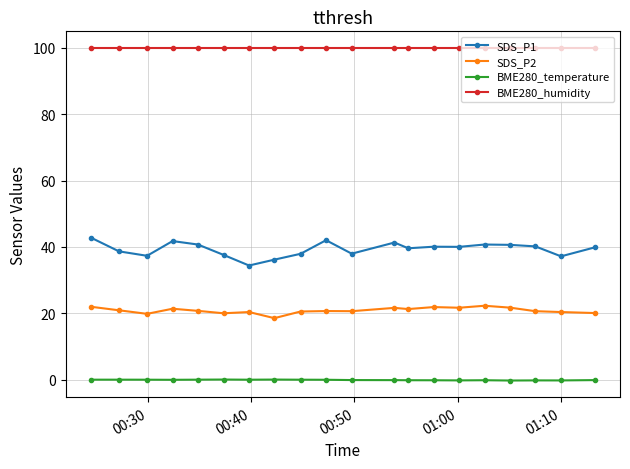

What is the value of the SDS_P1 point at the 5th from the left?

40.7